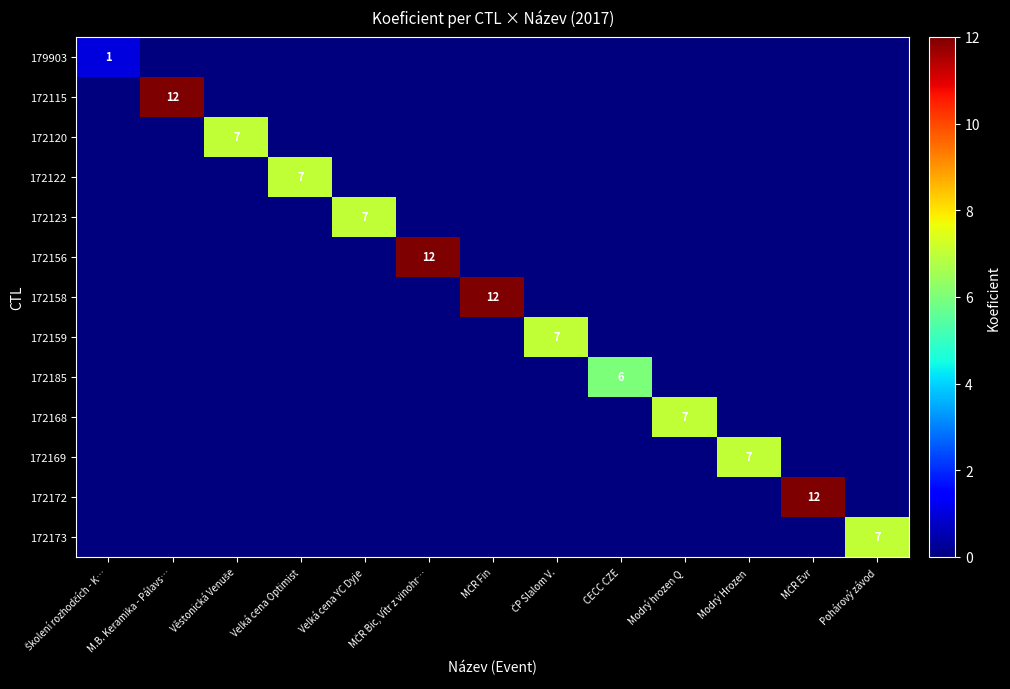

How many data points in 172173 are above 0?

1